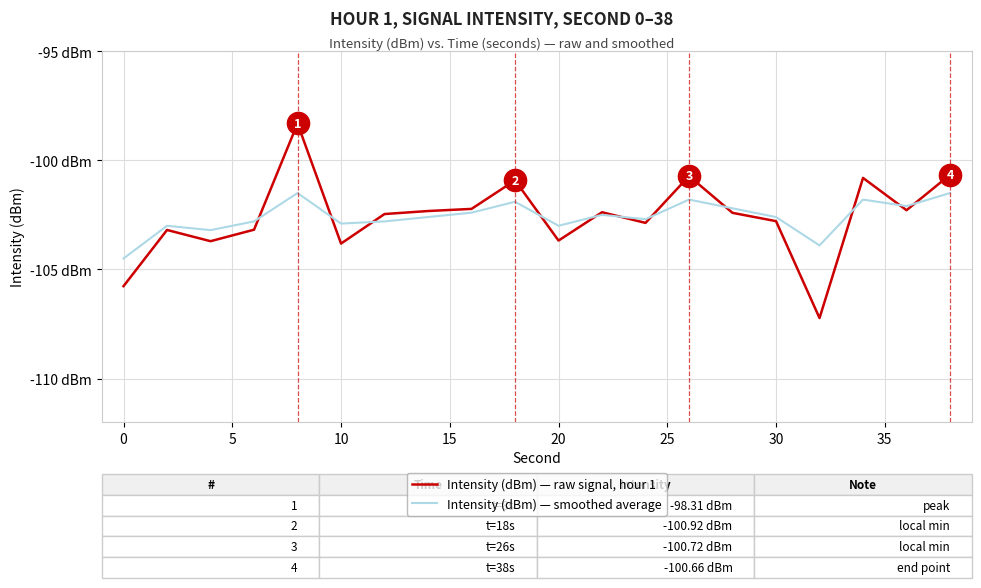

Is this an area chart (filled region under the line)?

No